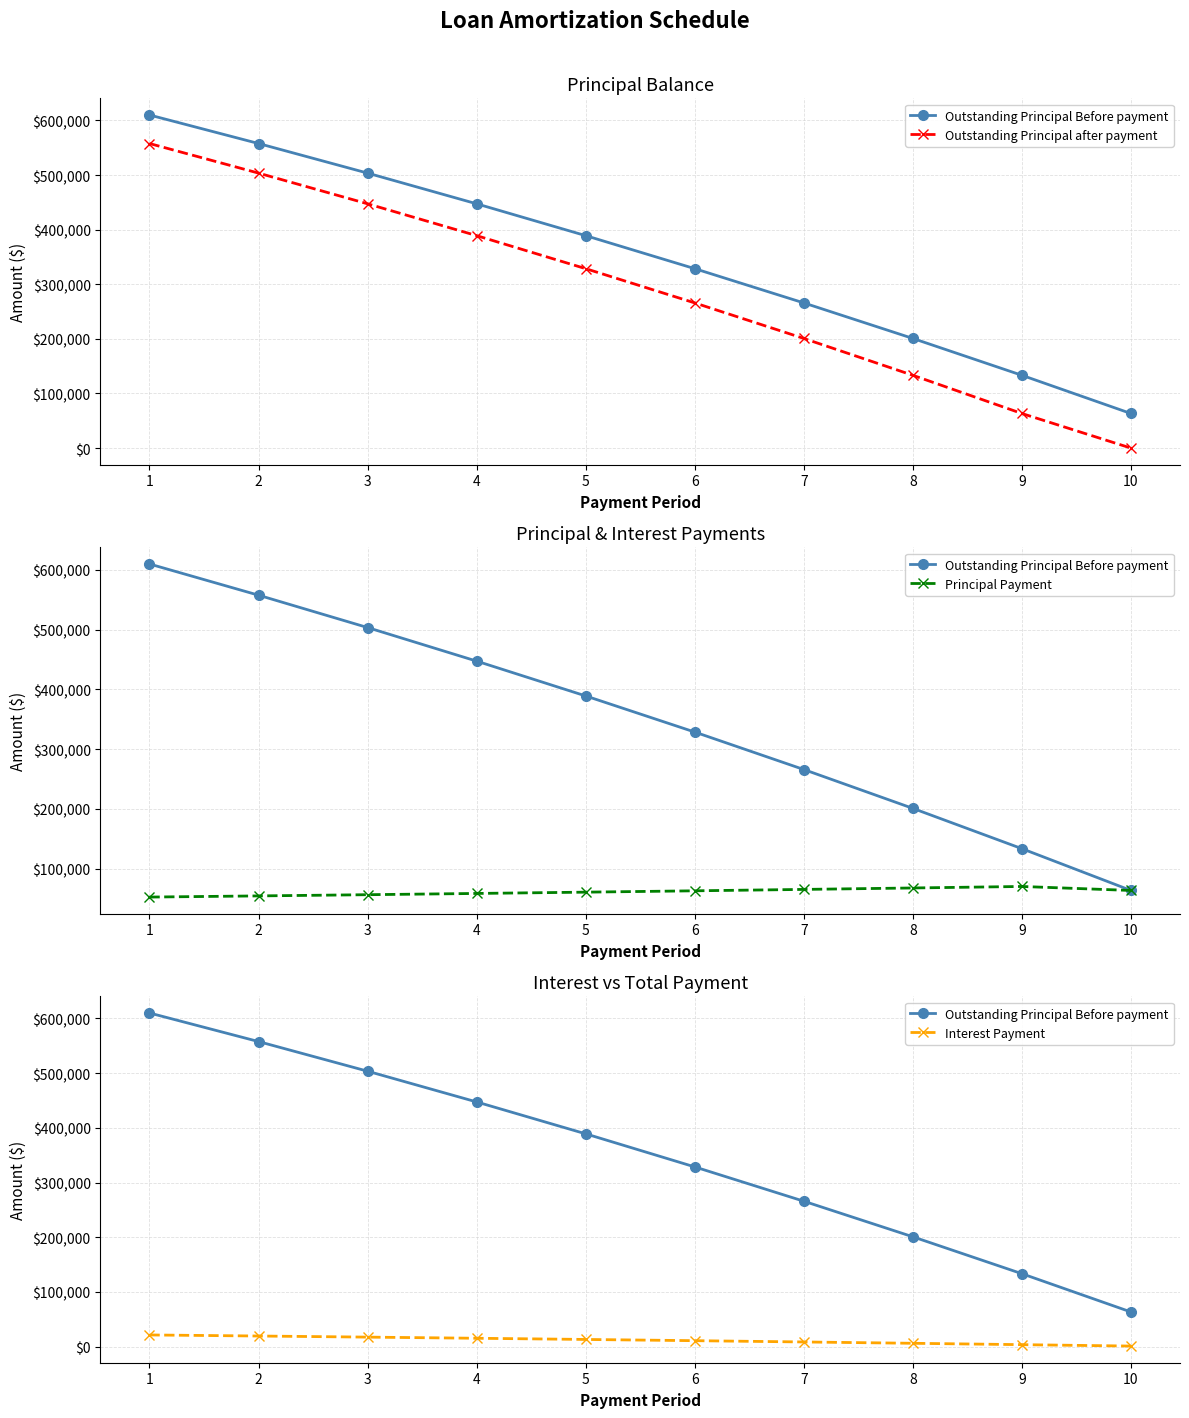

List the labels in order of Interest Payment value, smallest first.

10, 9, 8, 7, 6, 5, 4, 3, 2, 1